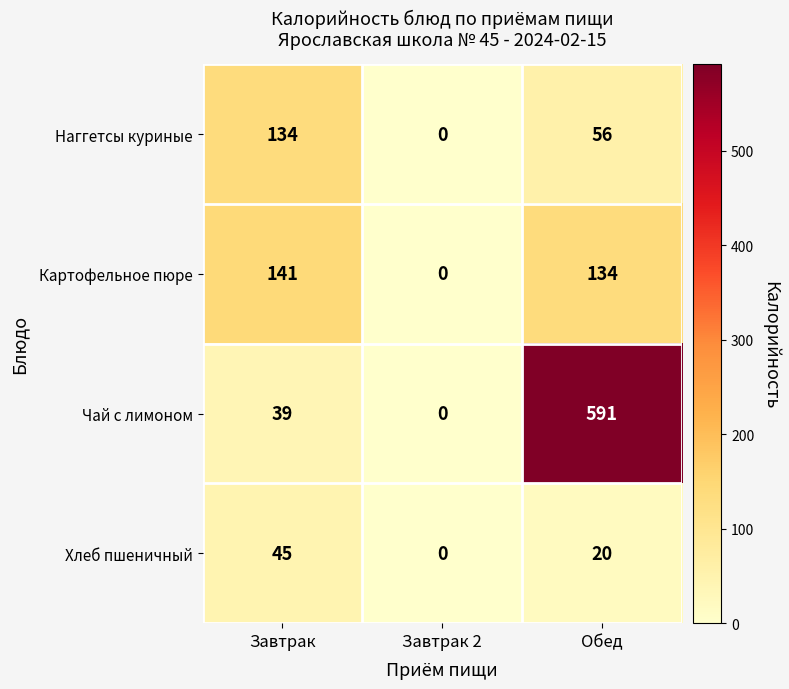

What is the difference between the Чай с лимоном values at Завтрак 2 and Завтрак?

39